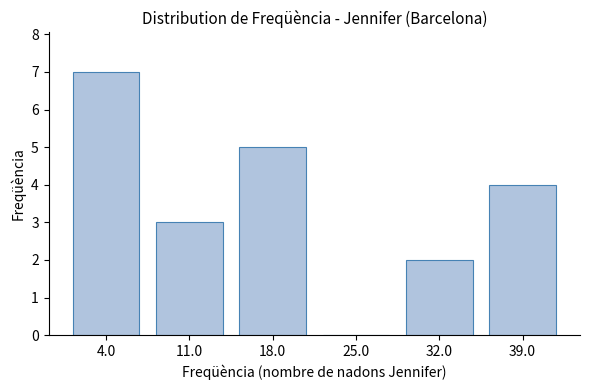

Reading left to right, what are all the values shown in this chart?

4.0=7	11.0=3	18.0=5	25.0=0	32.0=2	39.0=4